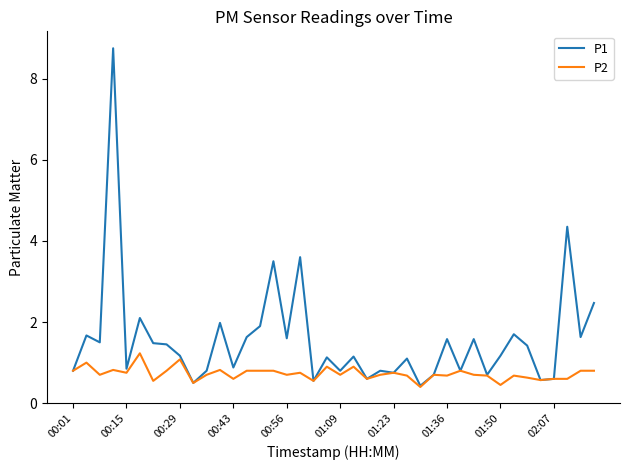

What is the maximum value for P1?

8.8